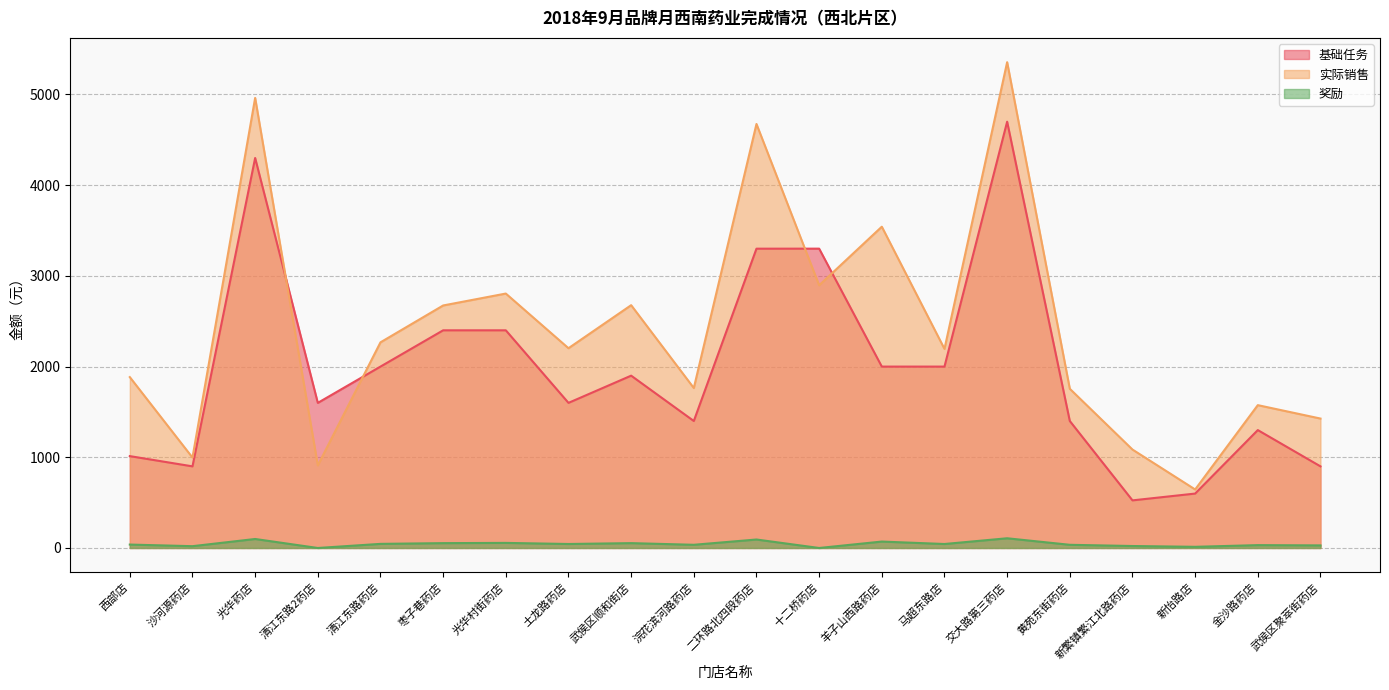

How many series are shown in this chart?

3